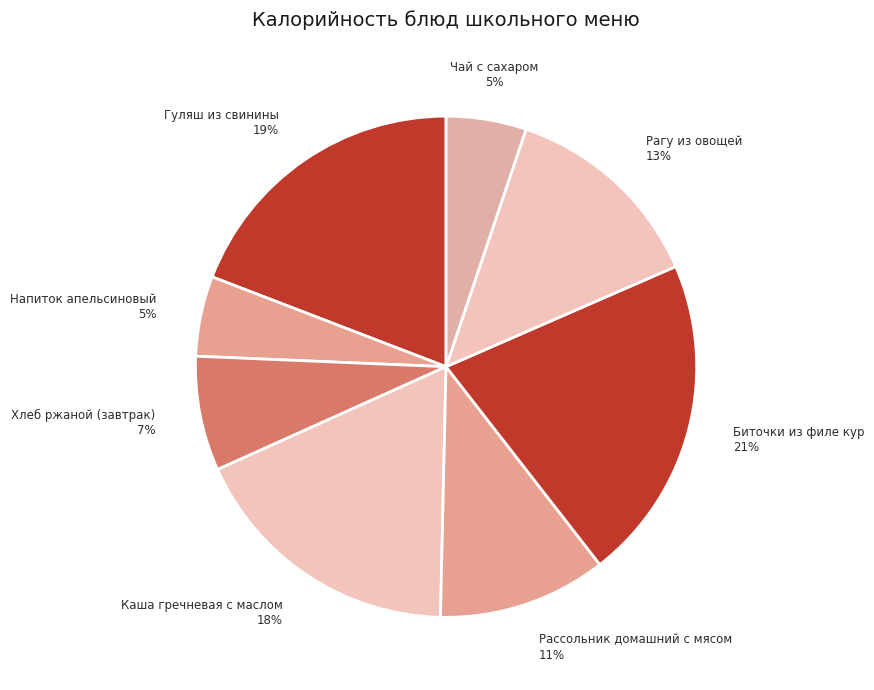

What is the largest slice in the pie chart?

Биточки из филе кур